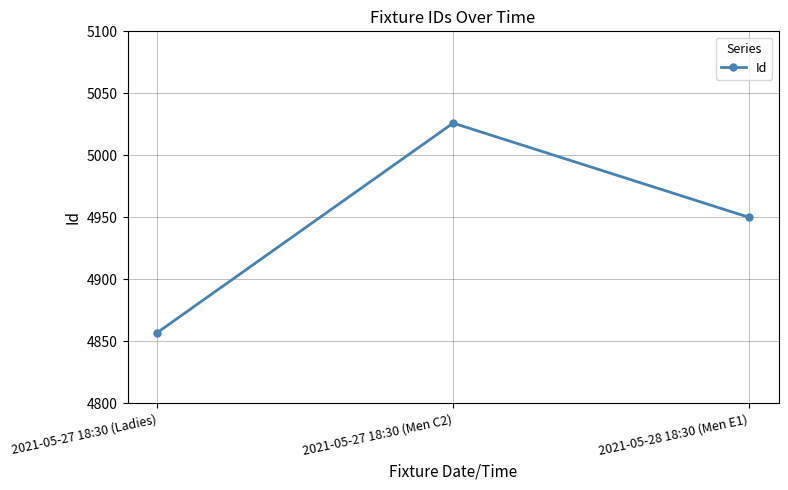

What position from the left is 2021-05-27 18:30 (Ladies)?

1